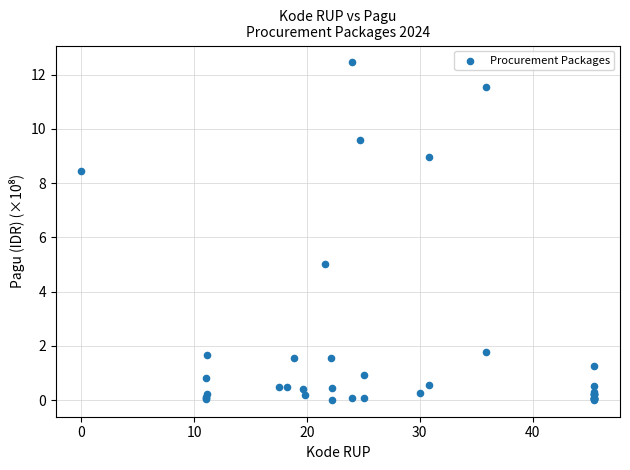

What Y value in the scatter plot is closest to 6?

5.0